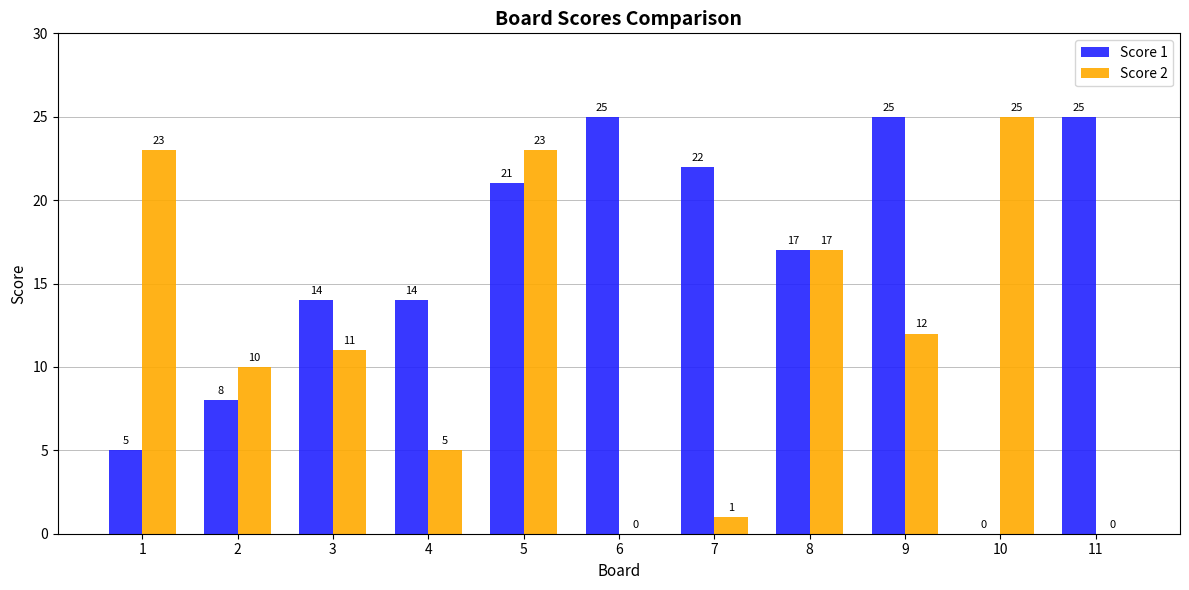

Are the bars horizontal?

No